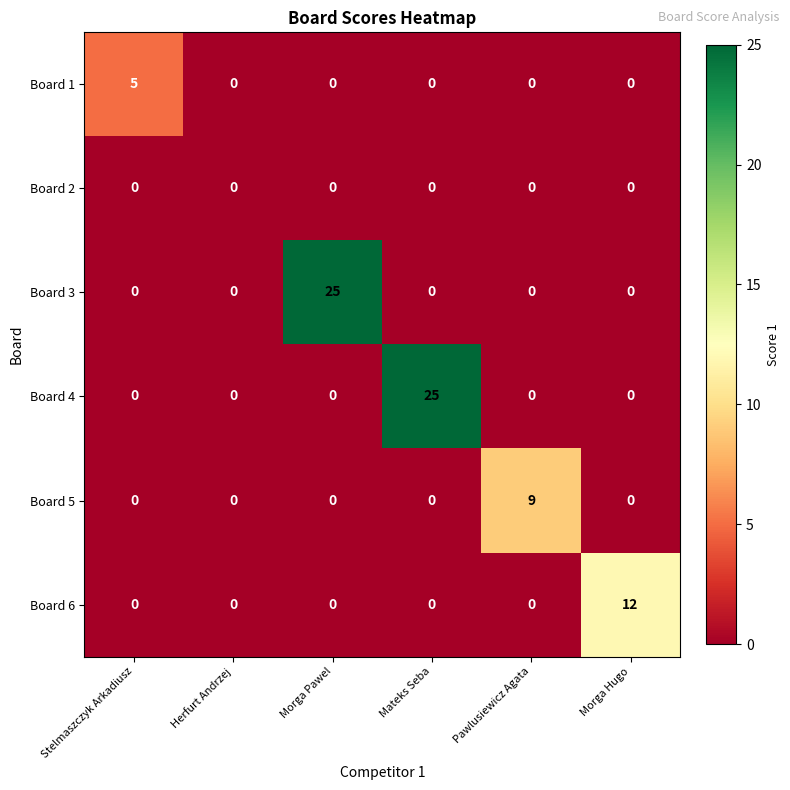

Between Morga Pawel and Pawlusiewicz Agata, which series saw the biggest shift?

Board 3